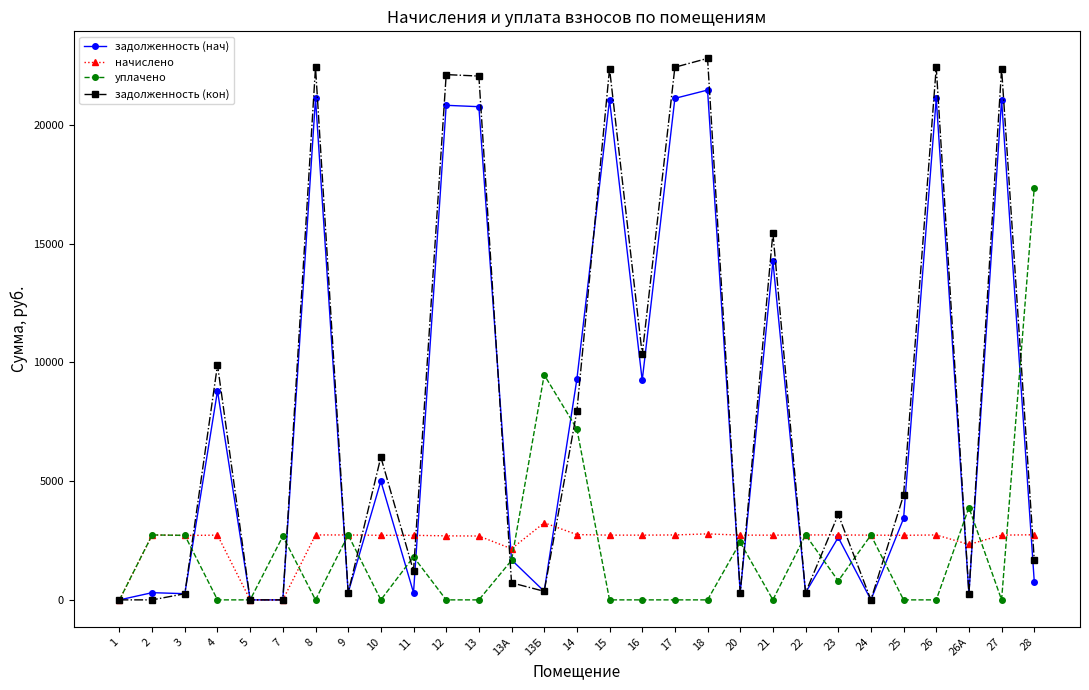

List the series in order of their peak value, lowest first.

начислено, уплачено, задолженность (нач), задолженность (кон)